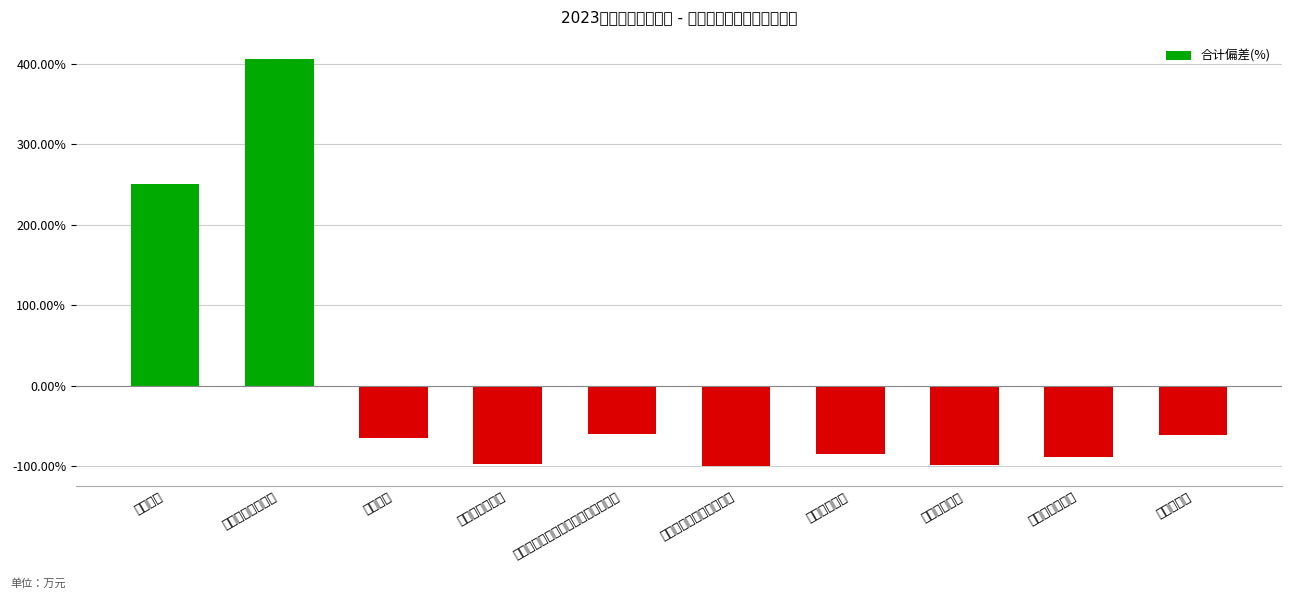

Does the chart contain any negative values?

Yes